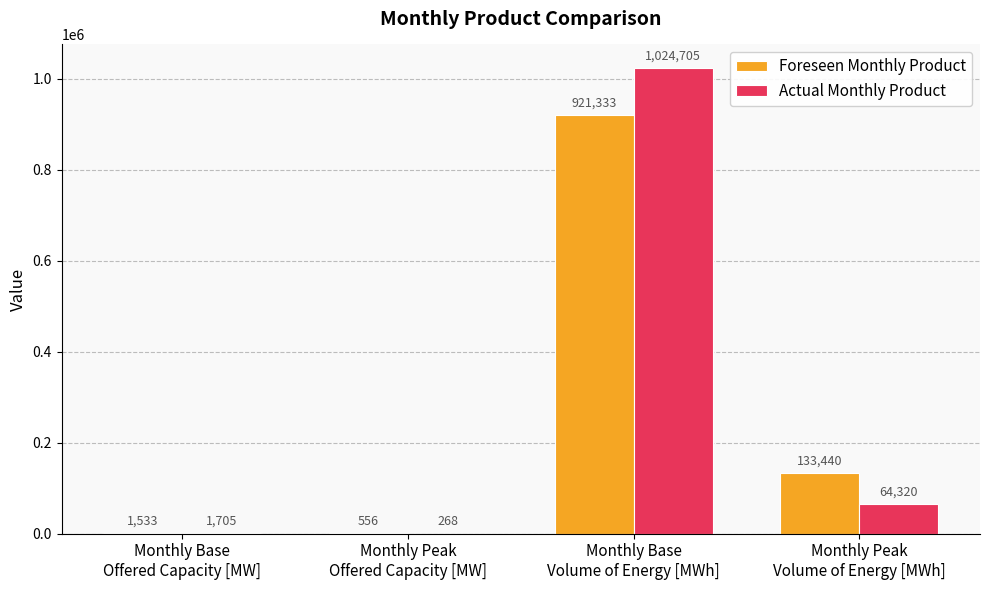

At which category is the sum across all series the highest?

Monthly Base
Volume of Energy [MWh]